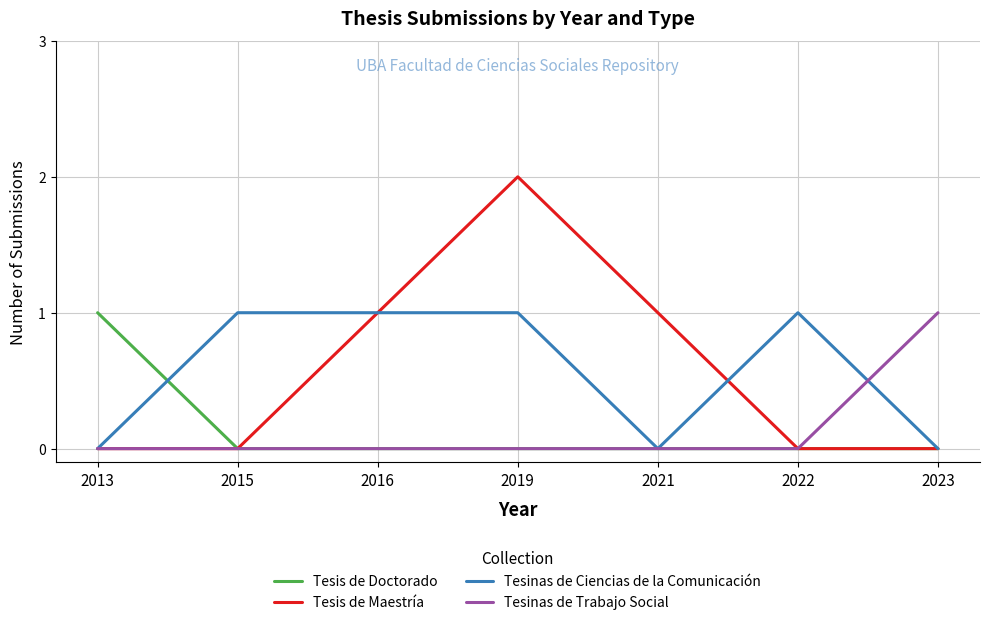

At how many categories does at least one series exceed 0?

7